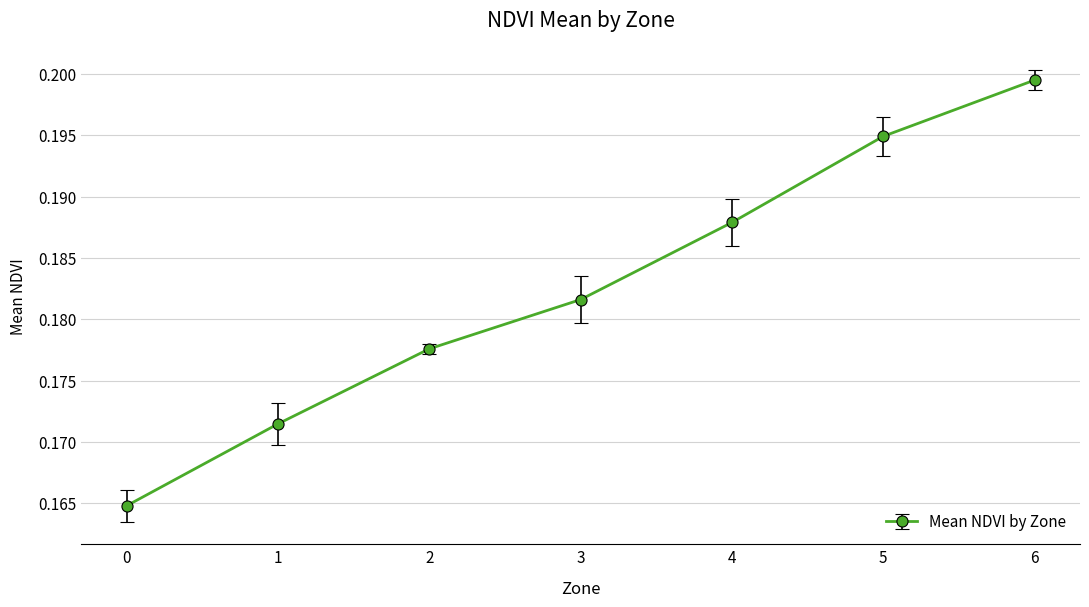

Which category has the highest value across all series?

6